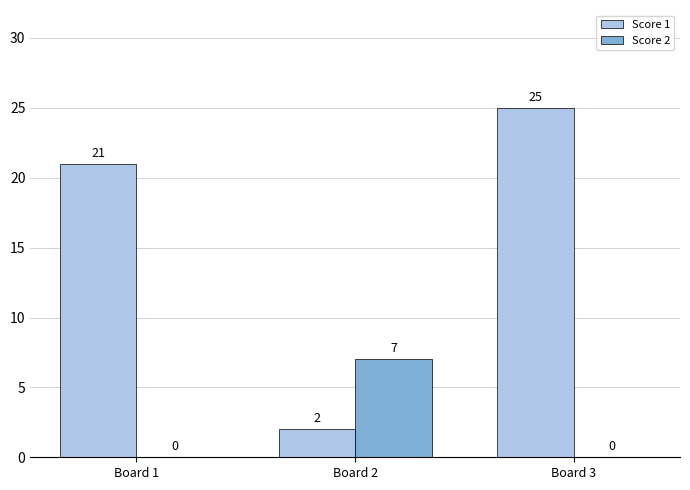

What are all the series names shown in the legend?

Score 1, Score 2